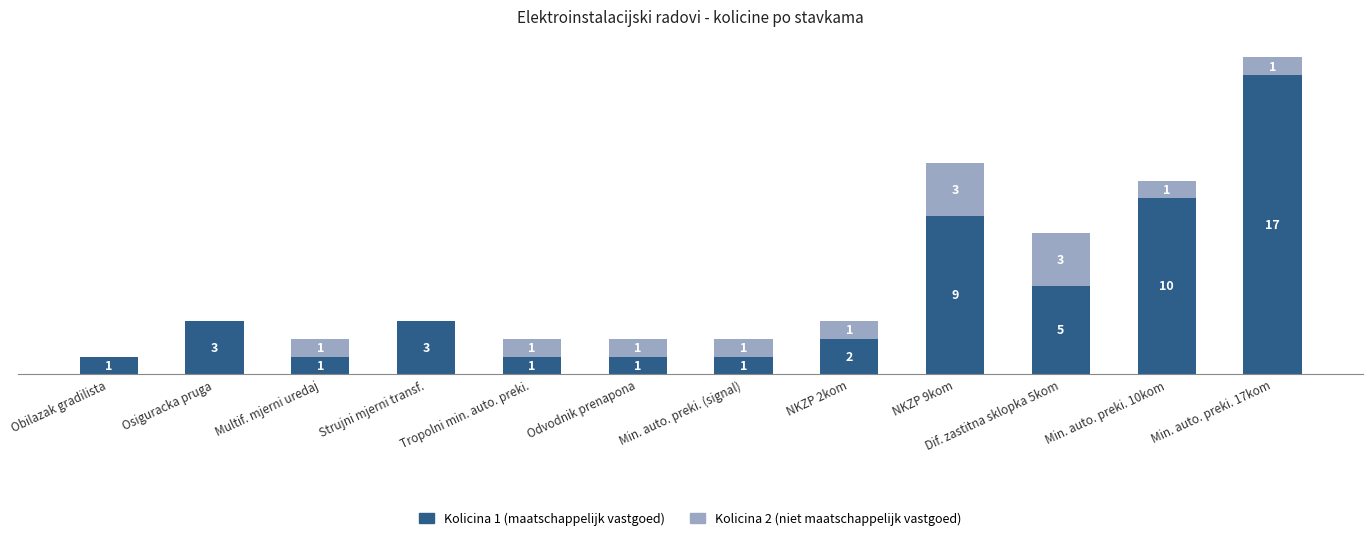

At which category is the sum across all series the highest?

Min. auto. preki. 17kom